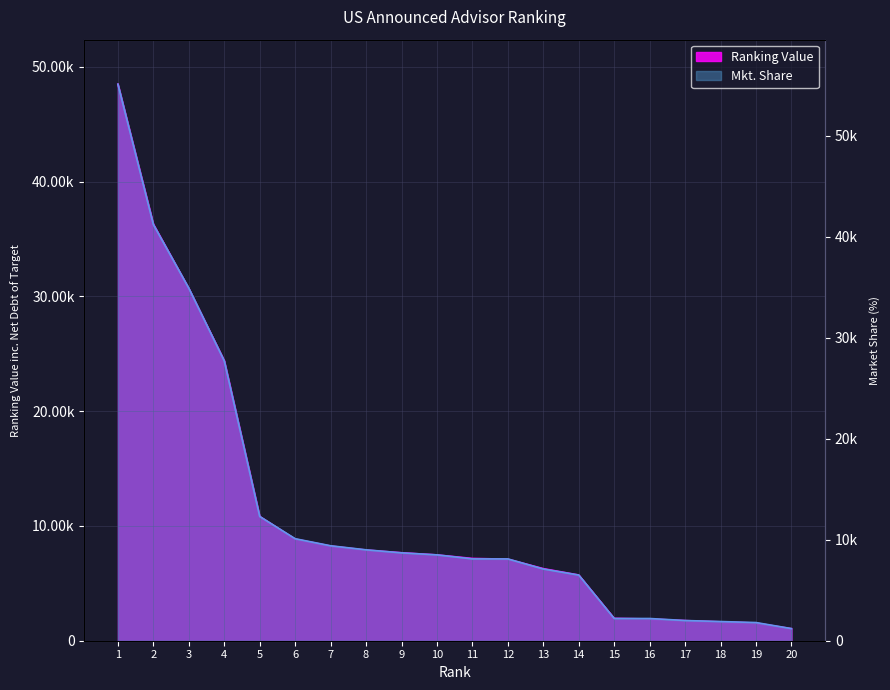

At which label does Ranking Value reach its minimum?

20